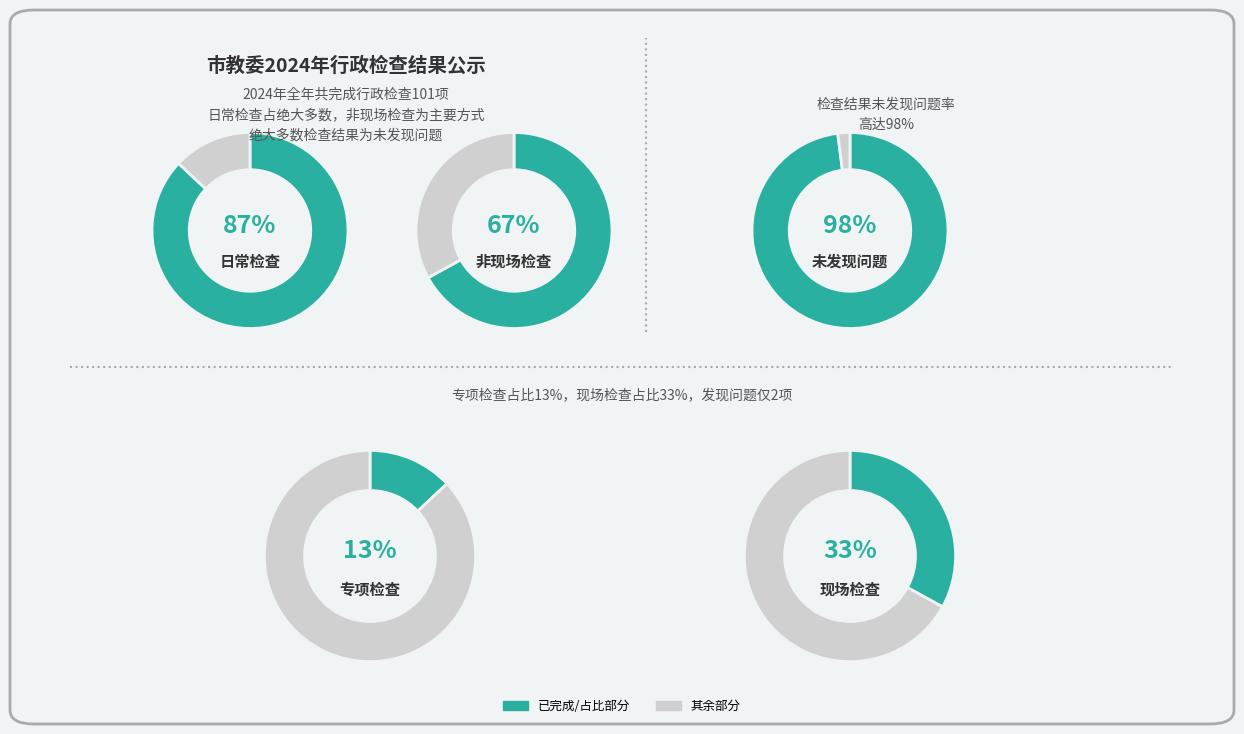

Which slice is the smallest?

专项检查